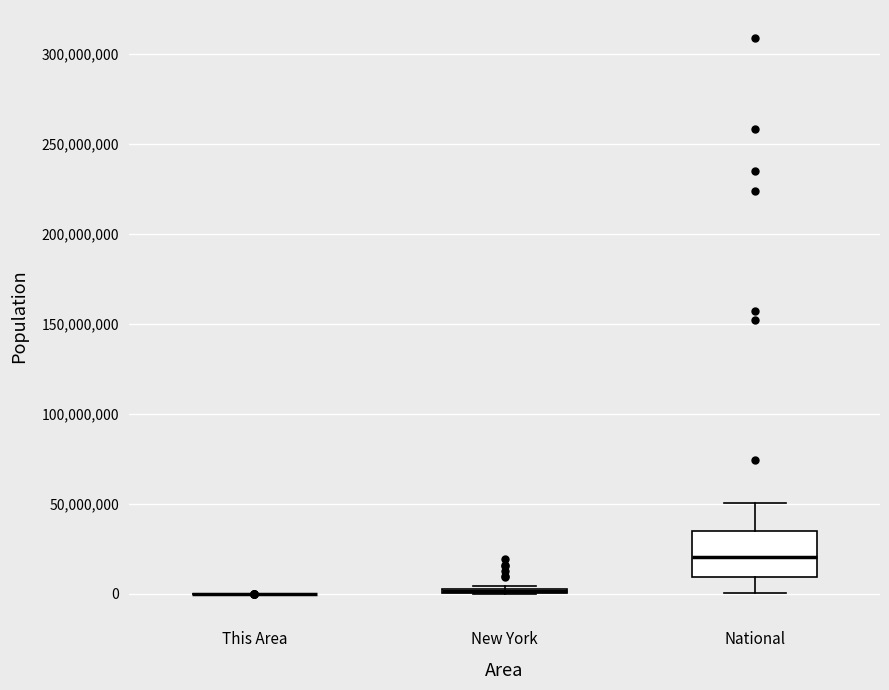

Comparing the boxes themselves (not the whiskers), which one is the tallest?

National